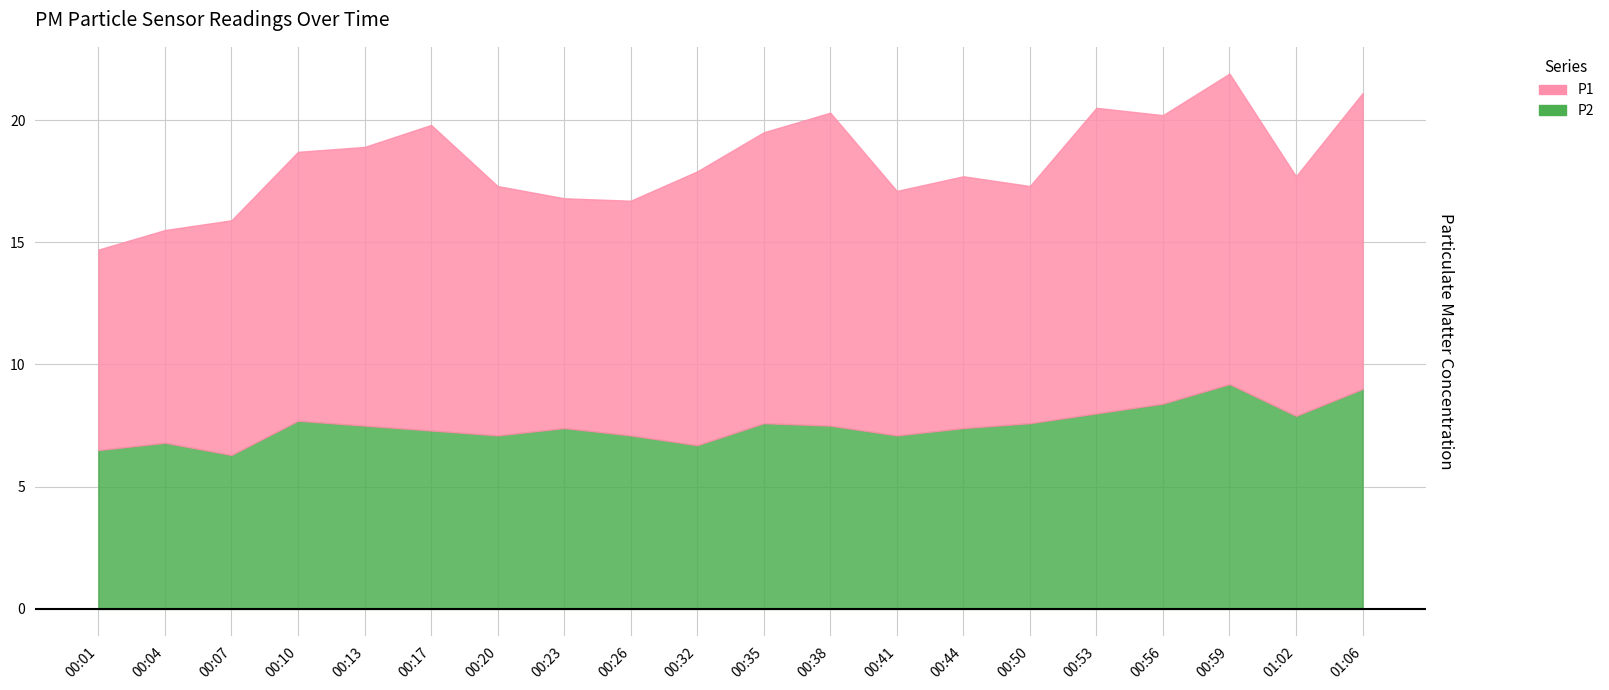

Which series has the largest total across all categories?

P1